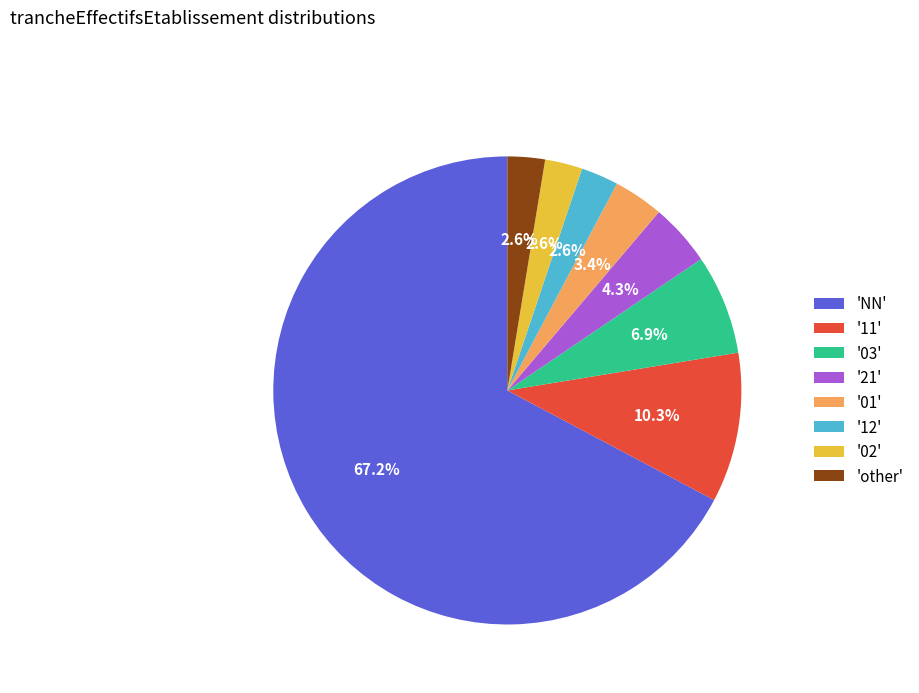

Which slice represents more than half of the pie?

'NN'